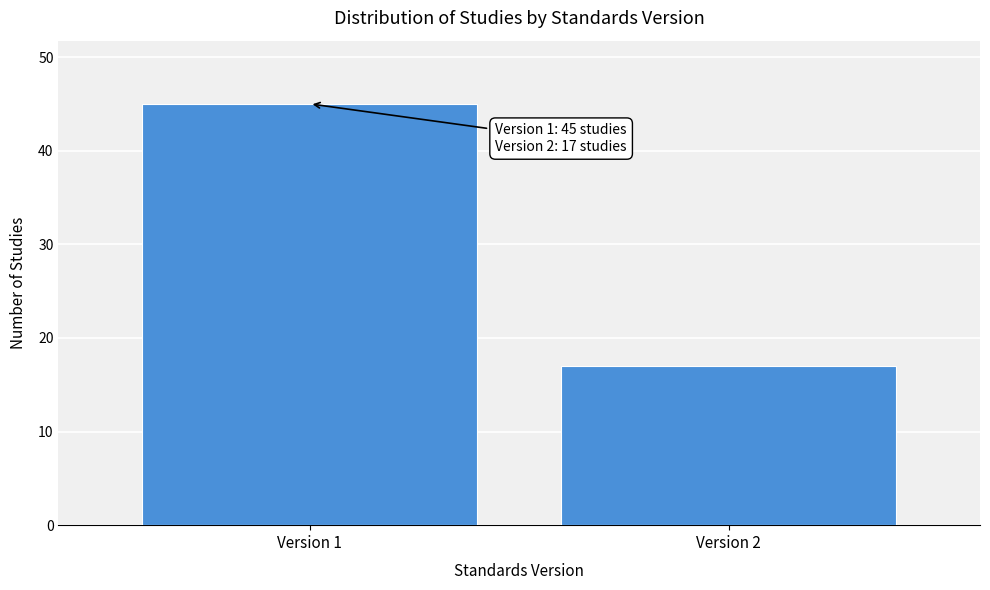

Reading left to right, transcribe all the data shown in this chart.

45	17